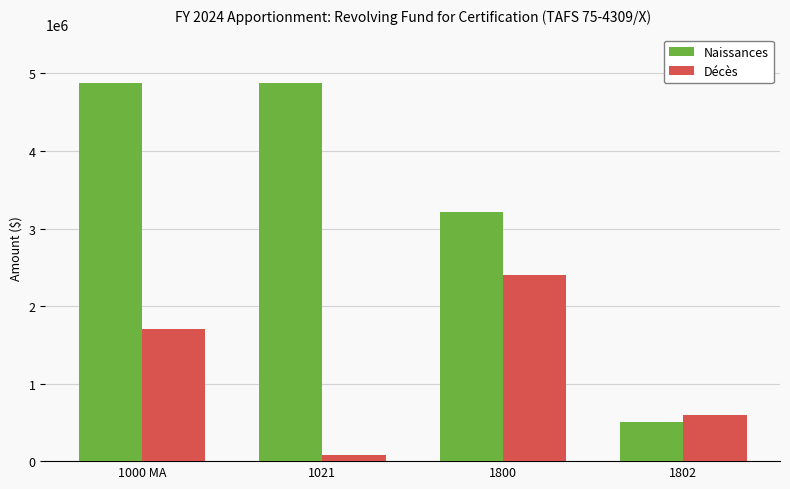

What is the maximum value shown in the chart?

4878674